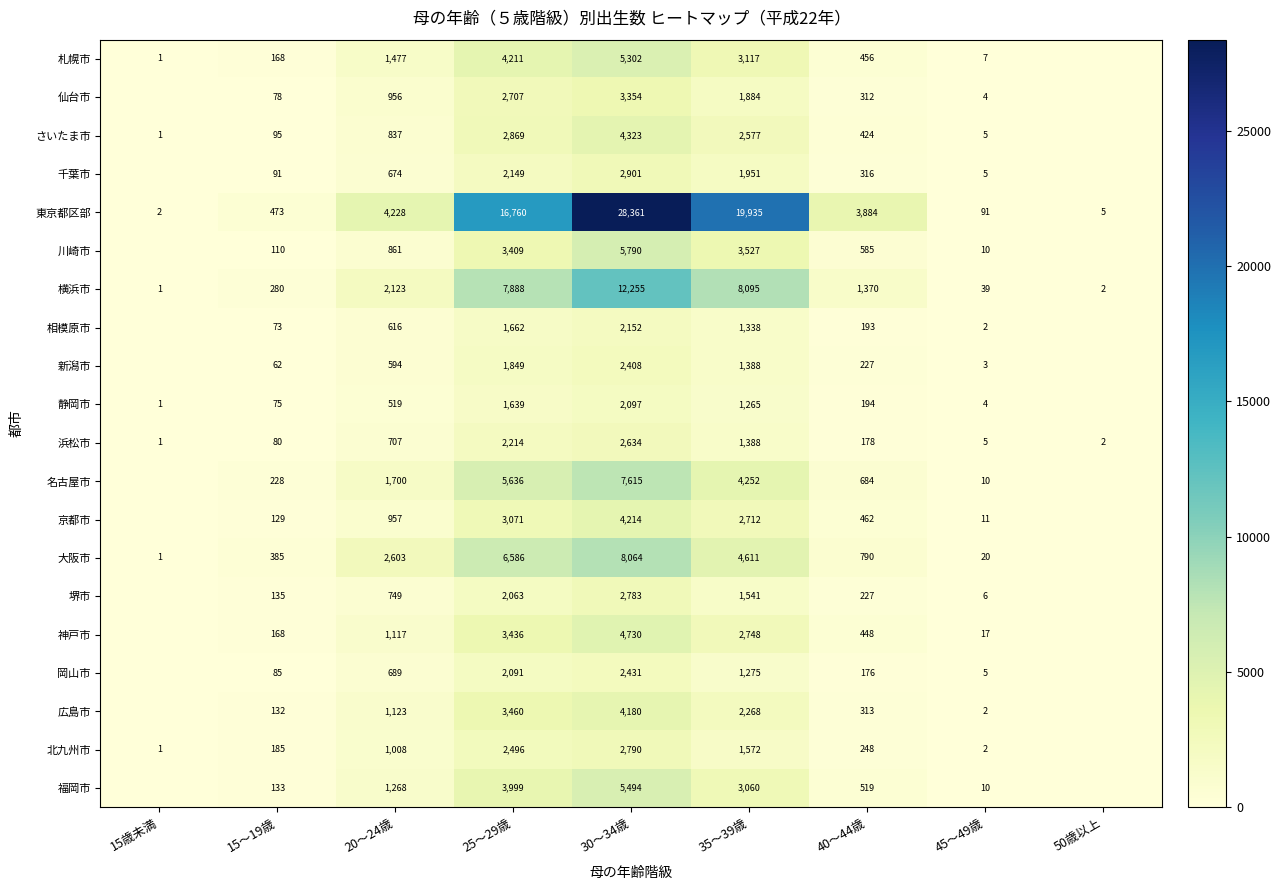

At 20～24歳, list the series in order from smallest to largest.

静岡市, 新潟市, 相模原市, 千葉市, 岡山市, 浜松市, 堺市, さいたま市, 川崎市, 仙台市, 京都市, 北九州市, 神戸市, 広島市, 福岡市, 札幌市, 名古屋市, 横浜市, 大阪市, 東京都区部